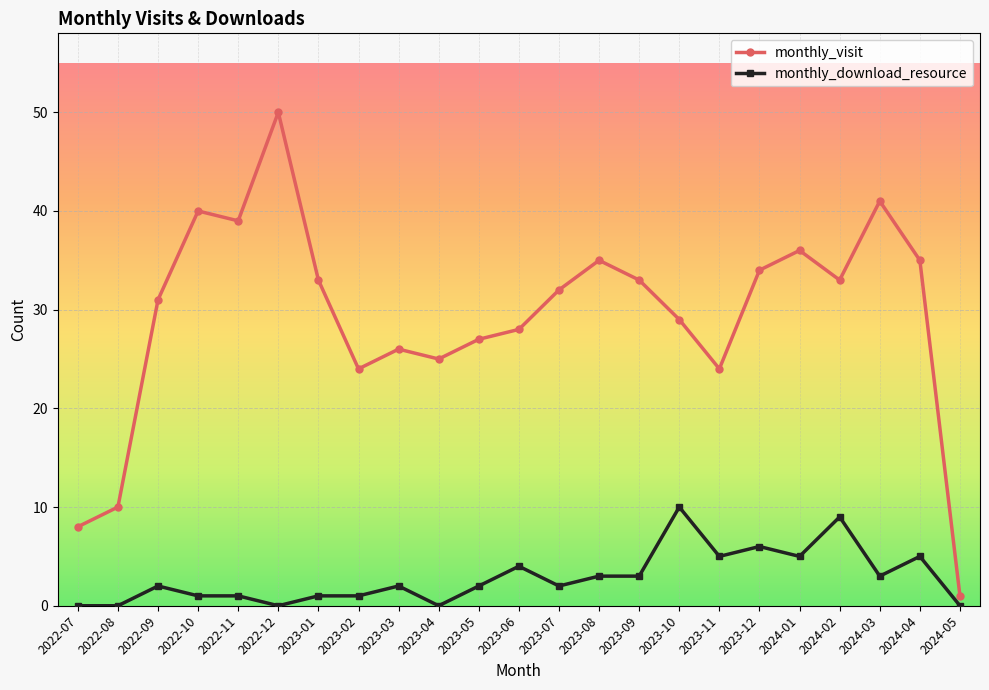

Rank the series by their average value, from highest to lowest.

monthly_visit, monthly_download_resource